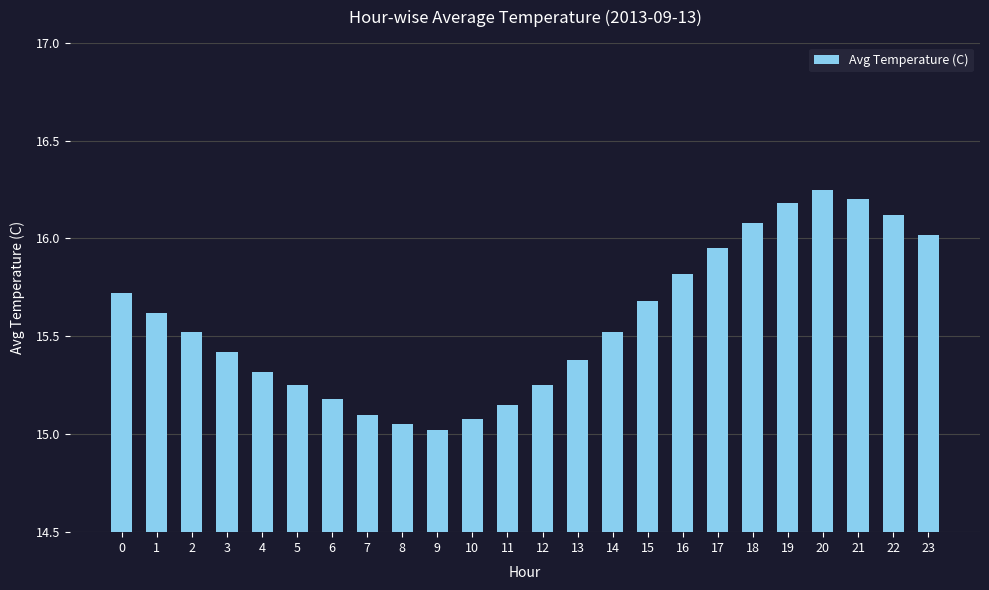

What is the value of the 4th bar from the left?

15.4